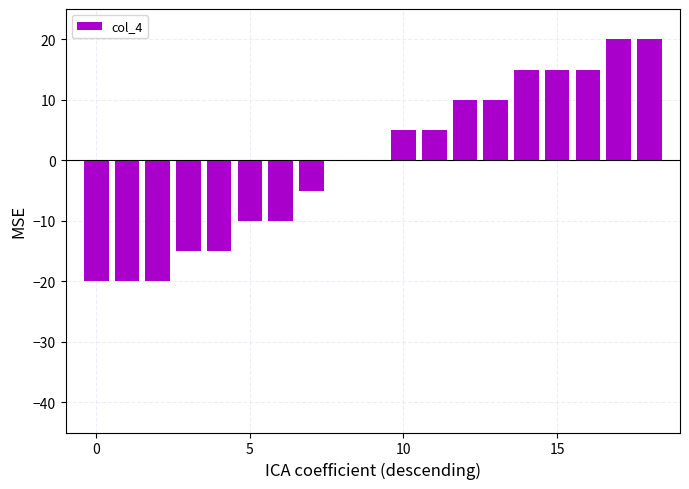

Does the chart contain stacked bars?

No